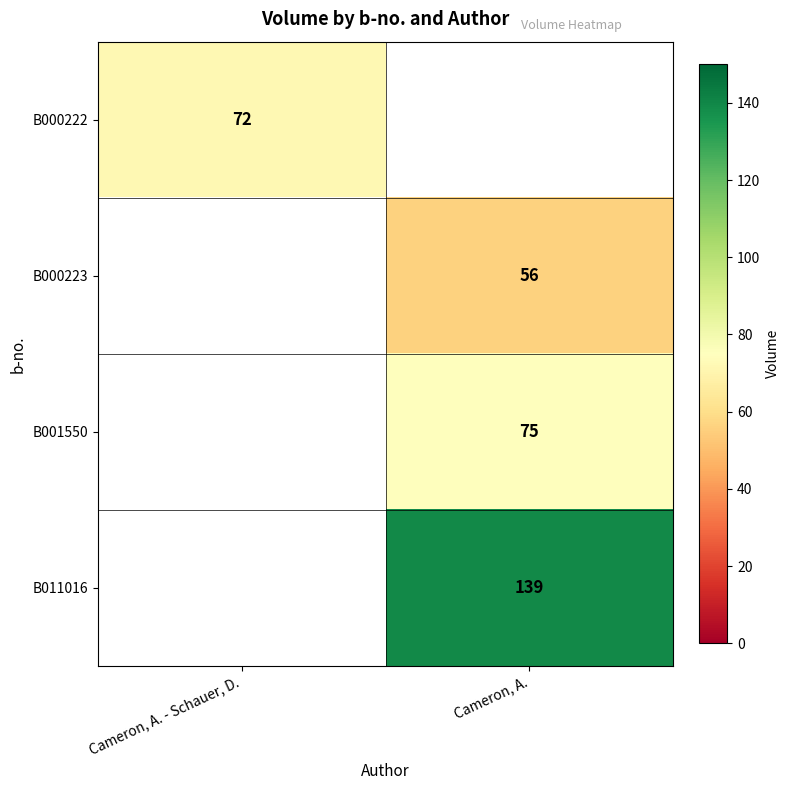

What is the maximum value shown in the chart?

139.0